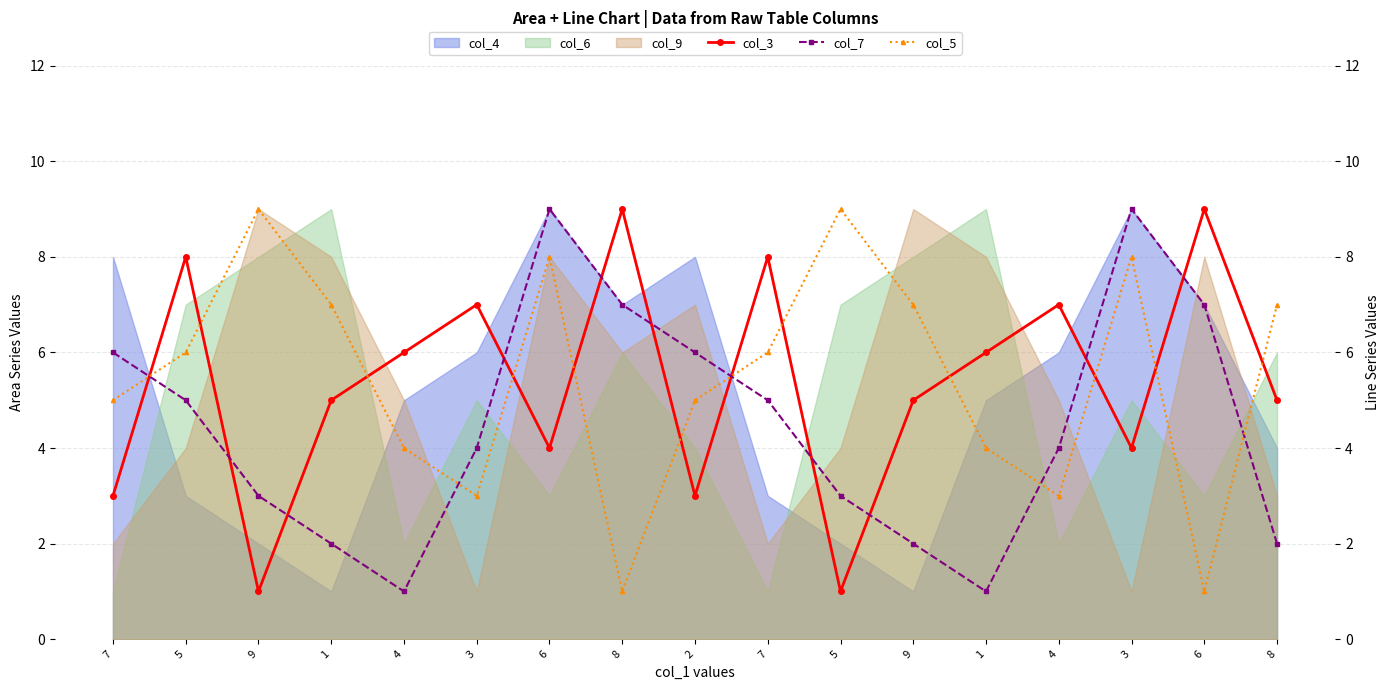

What is the average value of the col_5 series?

5